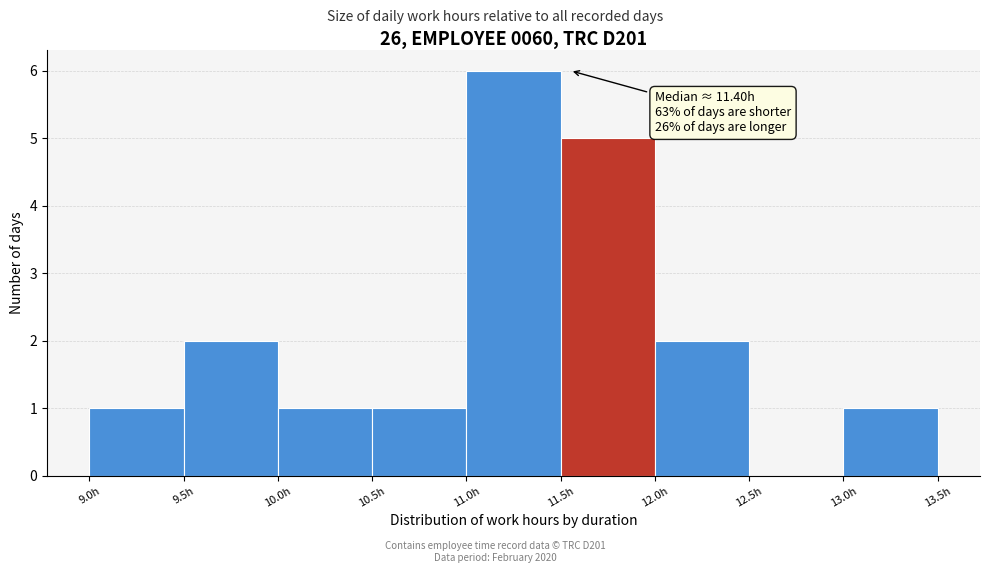

Which range on the x-axis has the tallest bar?

11.0 to 11.5